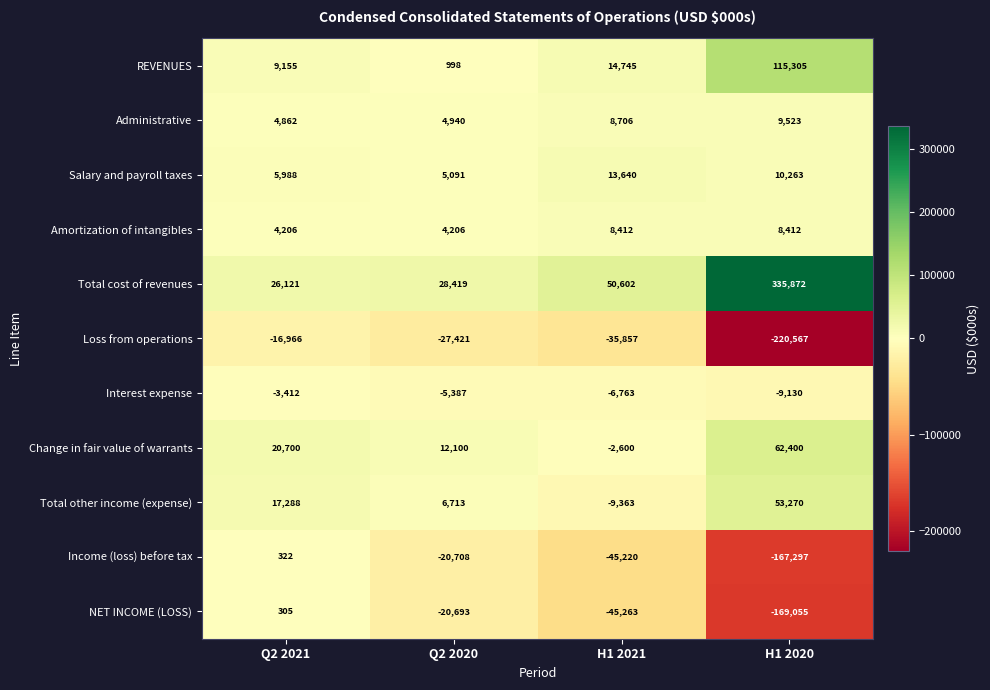

How many series are shown in this chart?

11